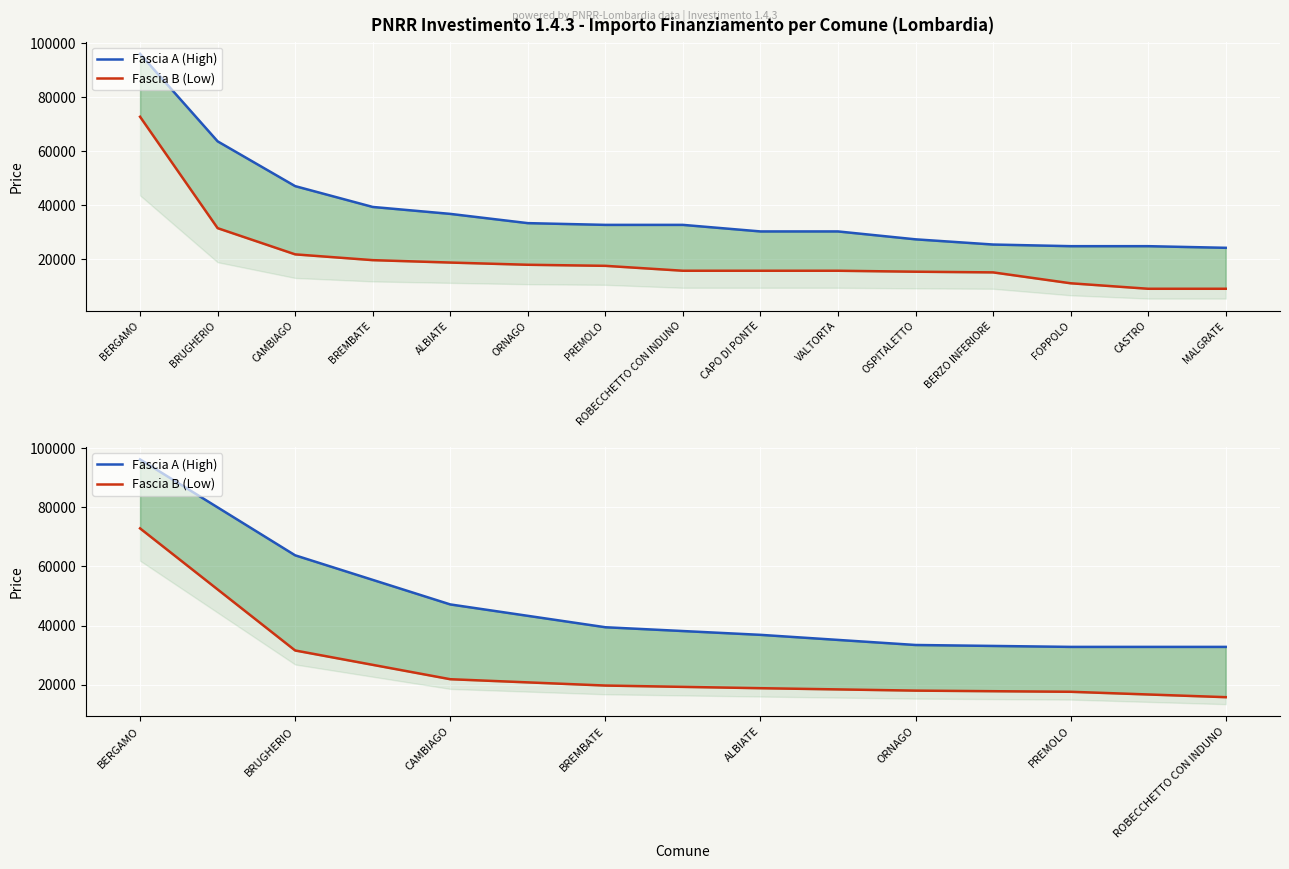

How many lines are shown in the chart?

2